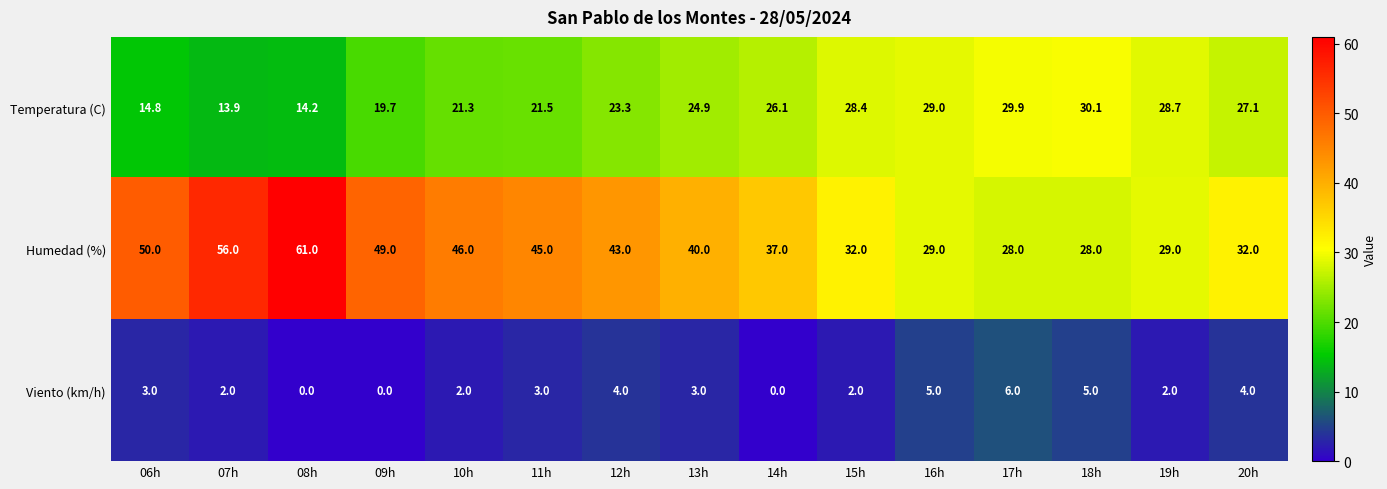

Is it true that Temperatura (C) equals 38.2 at 14h?

False